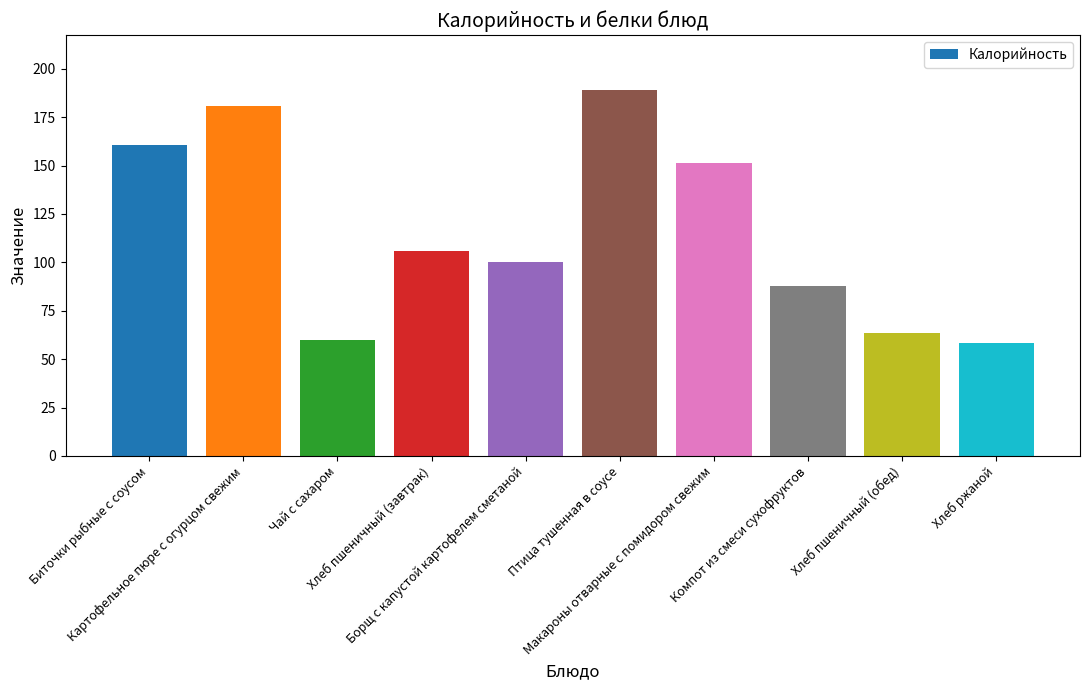

What is the minimum value shown in the chart?

58.5